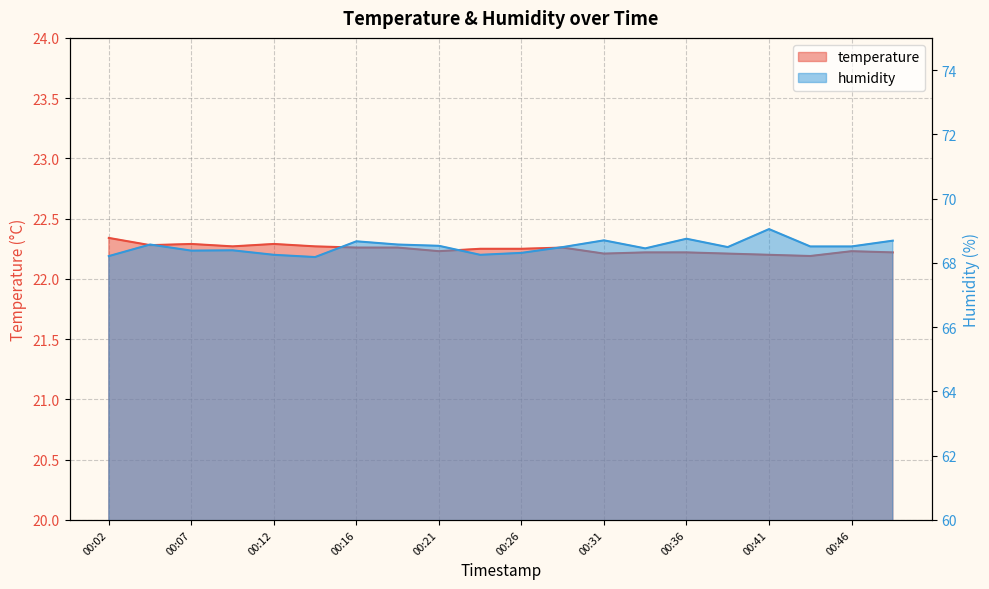

What are all the series names shown in the legend?

temperature, humidity